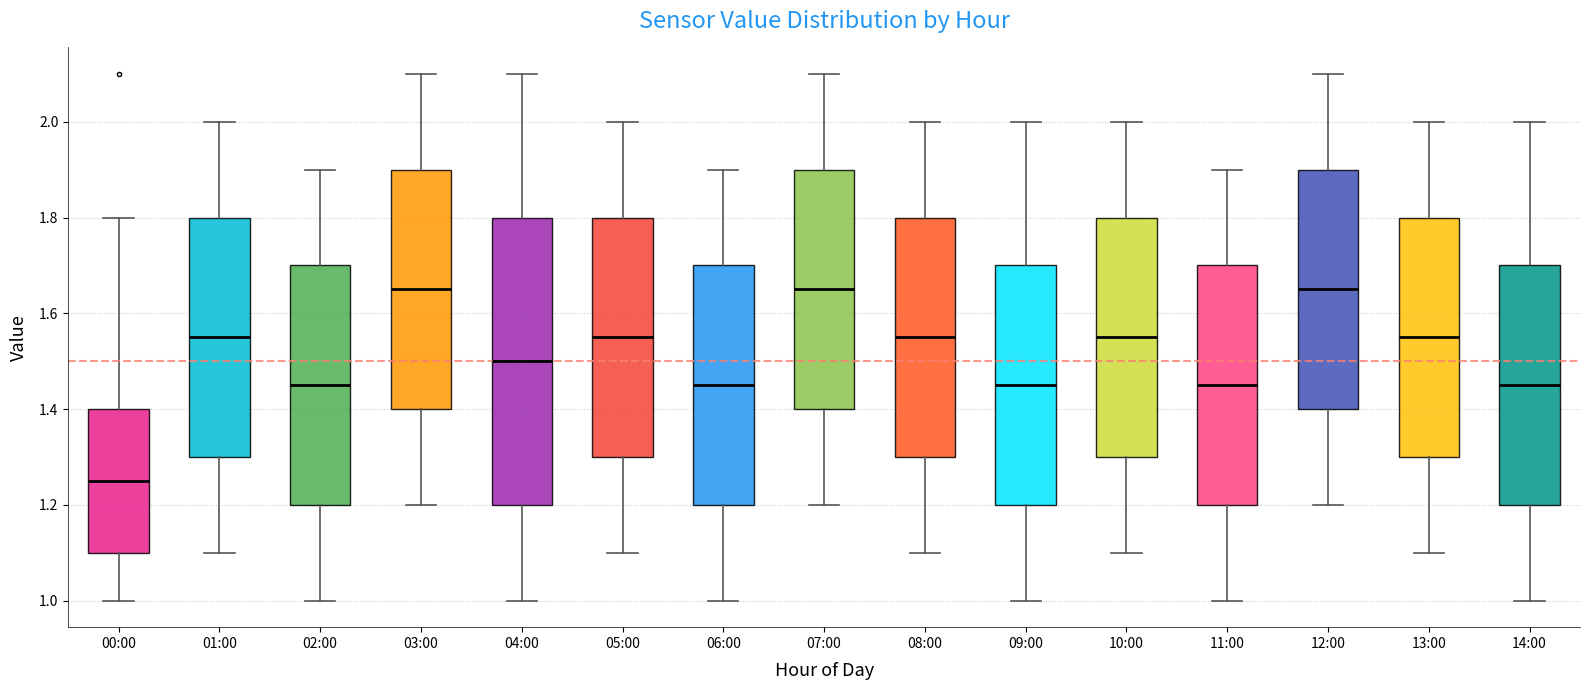

Comparing the boxes themselves (not the whiskers), which one is the tallest?

04:00